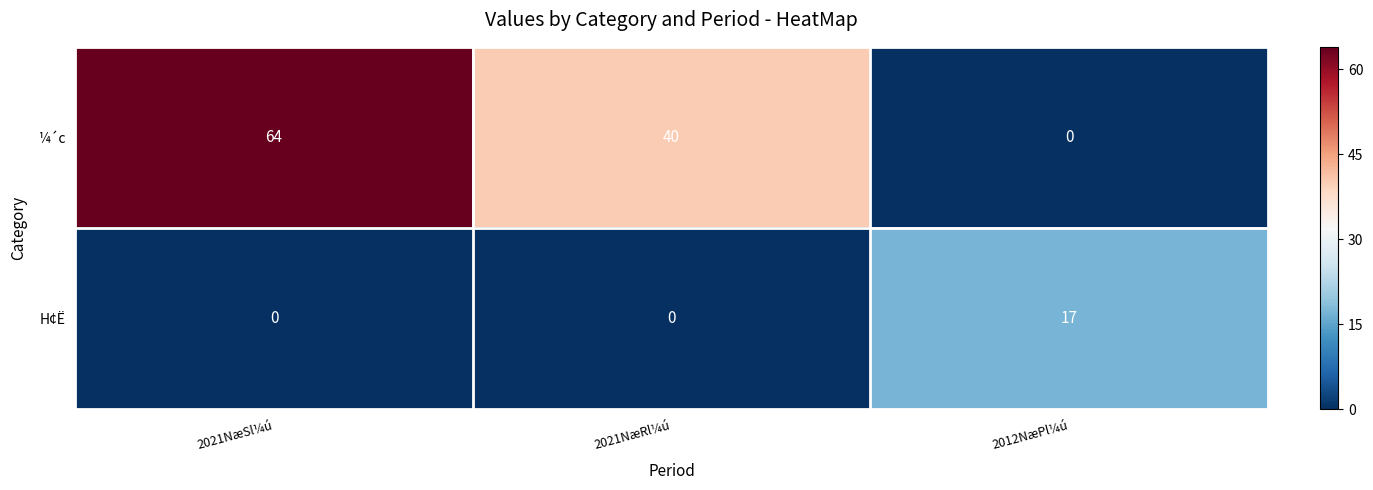

How many ¼´c values are between 0 and 64?

3